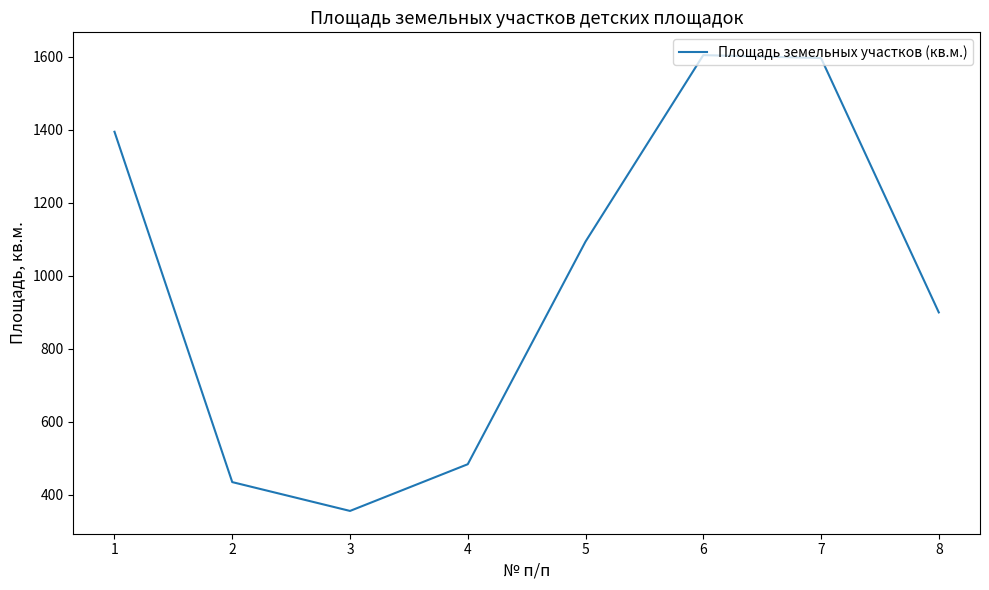

What is the maximum value shown in the chart?

1604